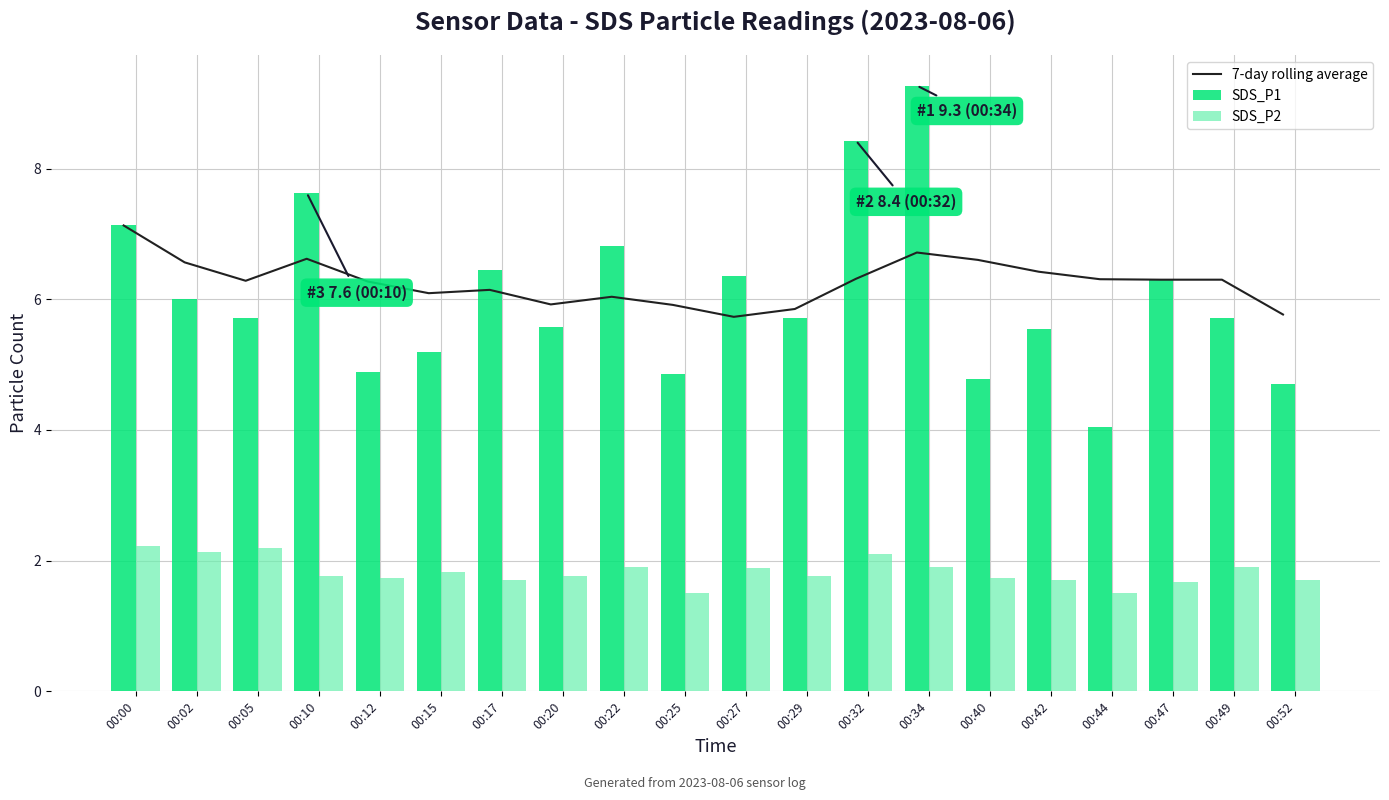

What is the difference between the maximum and minimum values in the SDS_P2 series?

0.7